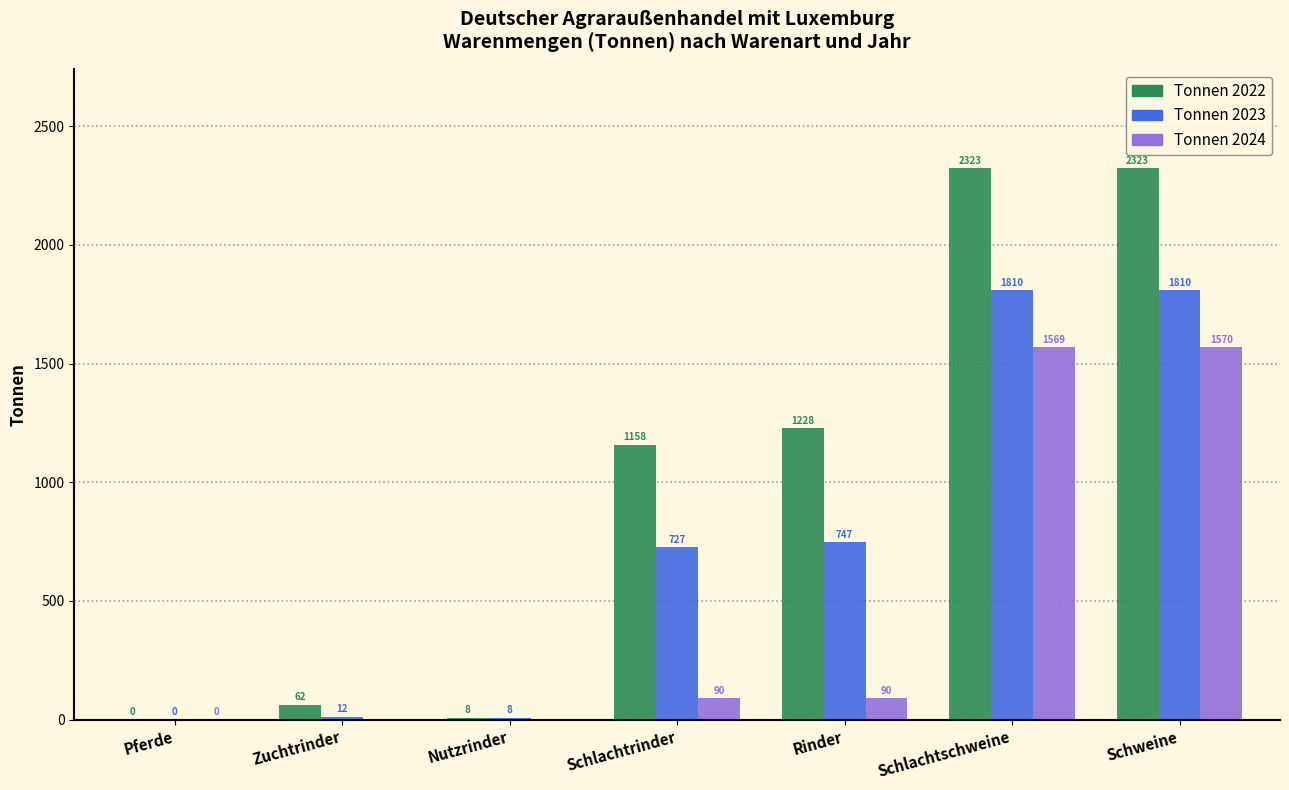

What is the maximum value shown in the chart?

2323.2